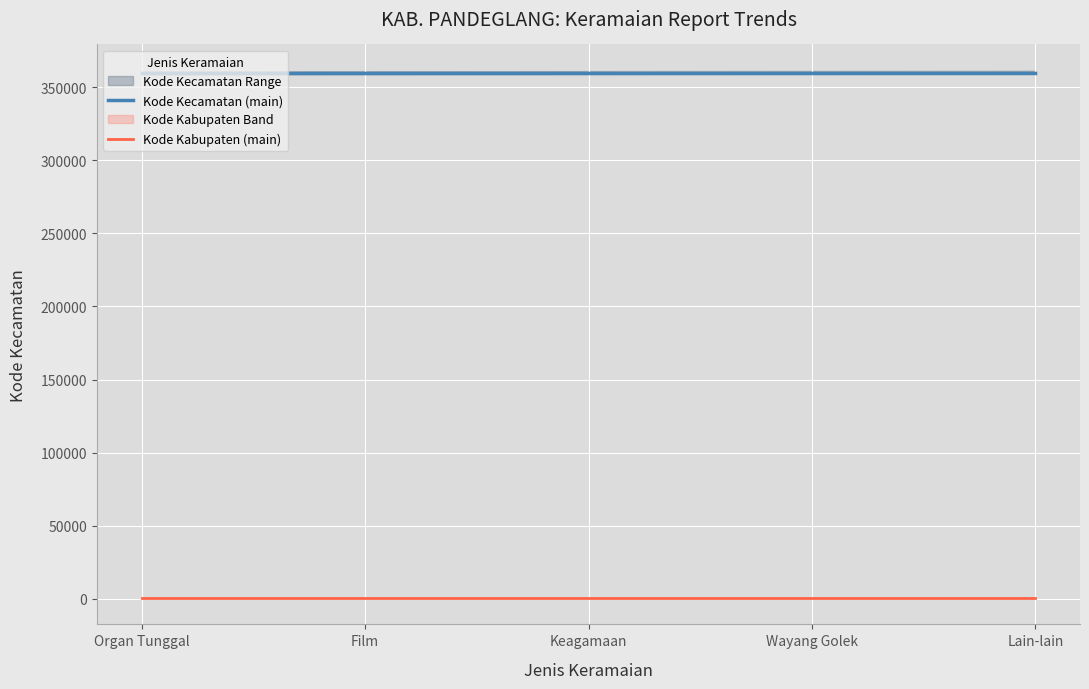

Which category has the lowest value in the Kode Kabupaten (main) series?

Organ Tunggal